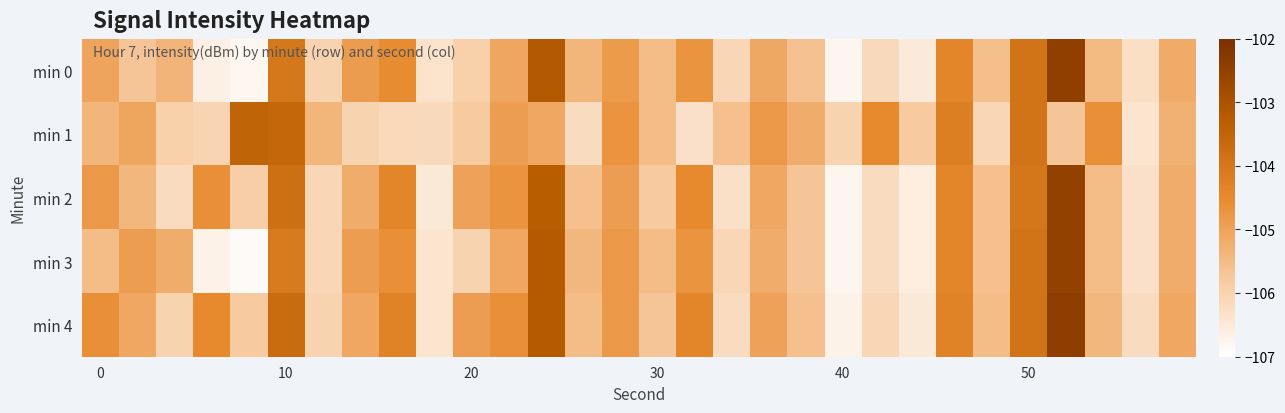

Reading left to right, extract all data points from this chart.

min 0: -105.0	-105.7	-105.4	-106.7	-106.8	-104.0	-106.0	-104.9	-104.5	-106.3	-105.9	-105.1	-103.1	-105.4	-104.8	-105.5	-104.7	-106.1	-105.1	-105.6	-106.8	-106.1	-106.5	-104.4	-105.6	-103.9	-102.5	-105.5	-106.3	-105.2
min 1: -105.4	-105.1	-106.0	-106.0	-103.5	-103.6	-105.4	-106.0	-106.1	-106.1	-105.8	-104.9	-105.1	-106.2	-104.7	-105.5	-106.3	-105.6	-104.8	-105.2	-106.0	-104.5	-105.8	-104.2	-106.1	-103.9	-105.7	-104.6	-106.4	-105.3
min 2: -104.8	-105.4	-106.2	-104.6	-105.9	-103.8	-106.1	-105.2	-104.4	-106.5	-105.0	-104.7	-103.3	-105.6	-104.9	-105.8	-104.5	-106.3	-105.1	-105.7	-106.8	-106.2	-106.6	-104.4	-105.6	-104.0	-102.5	-105.5	-106.3	-105.2
min 3: -105.5	-104.9	-105.2	-106.7	-106.9	-104.1	-106.1	-104.9	-104.6	-106.4	-106.0	-105.1	-103.2	-105.4	-104.8	-105.5	-104.7	-106.1	-105.2	-105.7	-106.8	-106.2	-106.6	-104.4	-105.6	-103.9	-102.5	-105.5	-106.3	-105.2
min 4: -104.6	-105.1	-106.0	-104.5	-105.8	-103.7	-106.0	-105.1	-104.3	-106.4	-104.9	-104.6	-103.2	-105.5	-104.8	-105.7	-104.4	-106.2	-105.0	-105.6	-106.7	-106.1	-106.5	-104.3	-105.5	-103.9	-102.4	-105.4	-106.2	-105.1